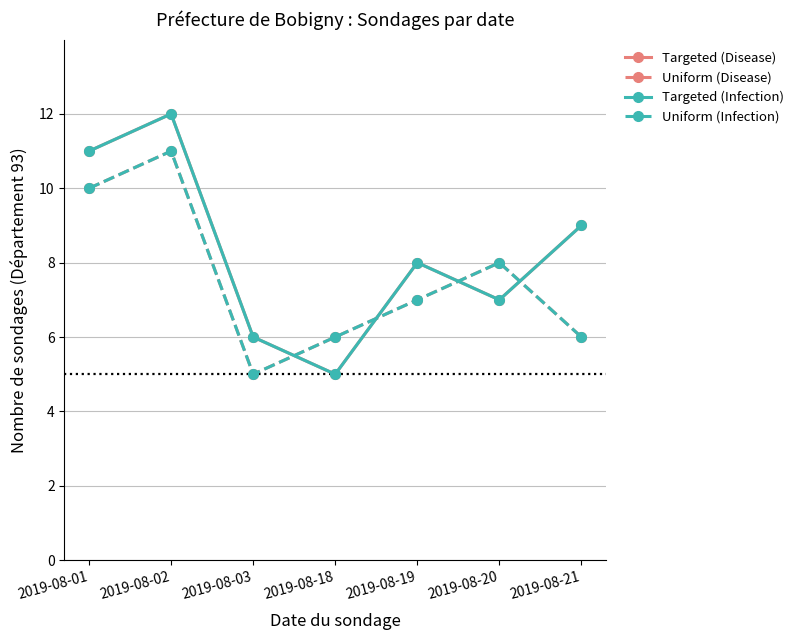

Reading right to left, what are all the values shown in this chart?

Targeted (Disease): 2019-08-21=9	2019-08-20=7	2019-08-19=8	2019-08-18=5	2019-08-03=6	2019-08-02=12	2019-08-01=11
Uniform (Disease): 2019-08-21=6	2019-08-20=8	2019-08-19=7	2019-08-18=6	2019-08-03=5	2019-08-02=11	2019-08-01=10
Targeted (Infection): 2019-08-21=9	2019-08-20=7	2019-08-19=8	2019-08-18=5	2019-08-03=6	2019-08-02=12	2019-08-01=11
Uniform (Infection): 2019-08-21=6	2019-08-20=8	2019-08-19=7	2019-08-18=6	2019-08-03=5	2019-08-02=11	2019-08-01=10